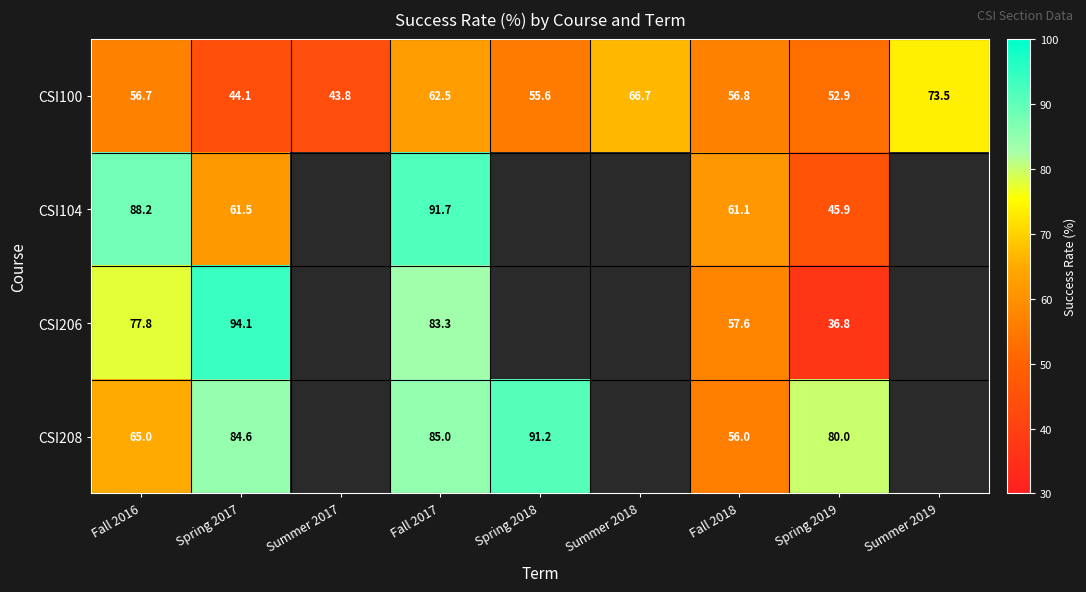

Is the value of CSI100 at Spring 2019 greater than the value of CSI104 at Fall 2017?

No